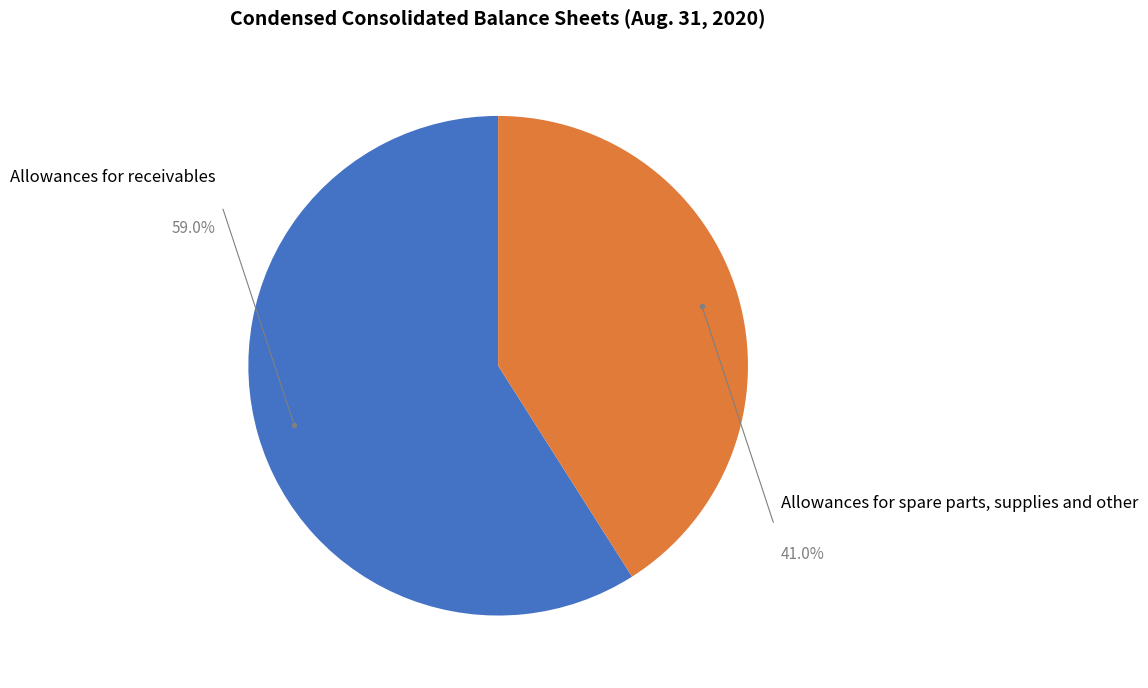

Is there any slice that represents more than half of the pie?

Yes